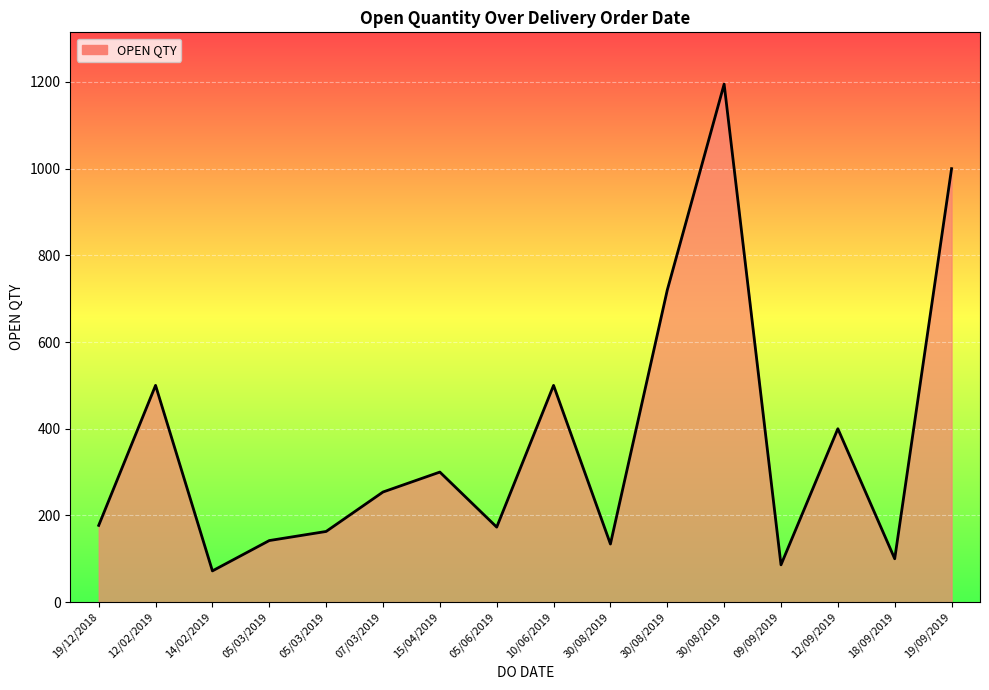

Which label corresponds to the largest value in the chart?

30/08/2019